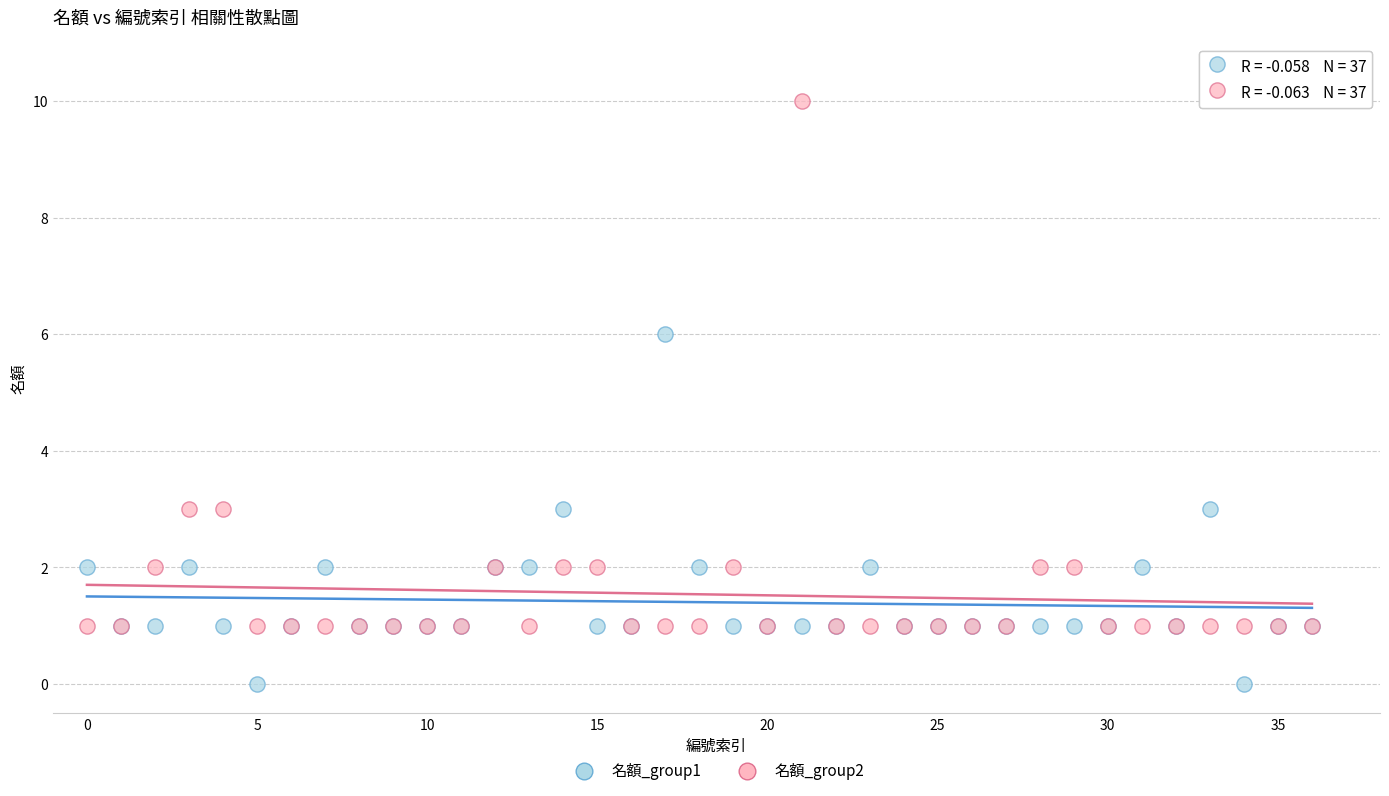

Which series has the largest Y range (max minus min)?

名額_group2